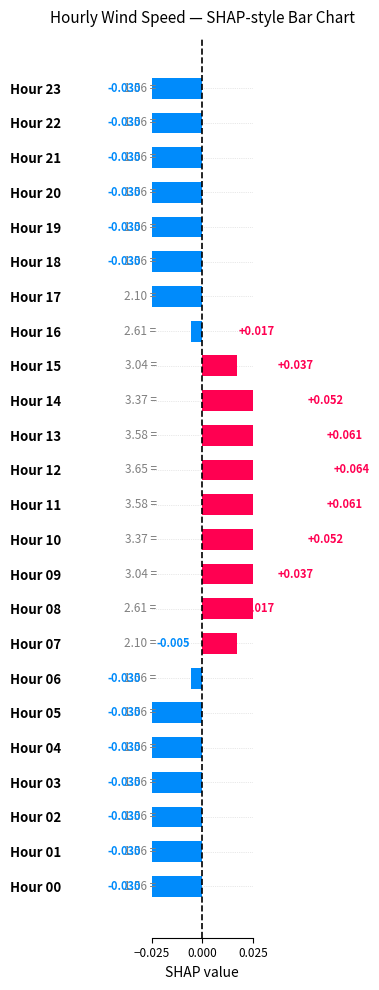

How many values are below zero?

15